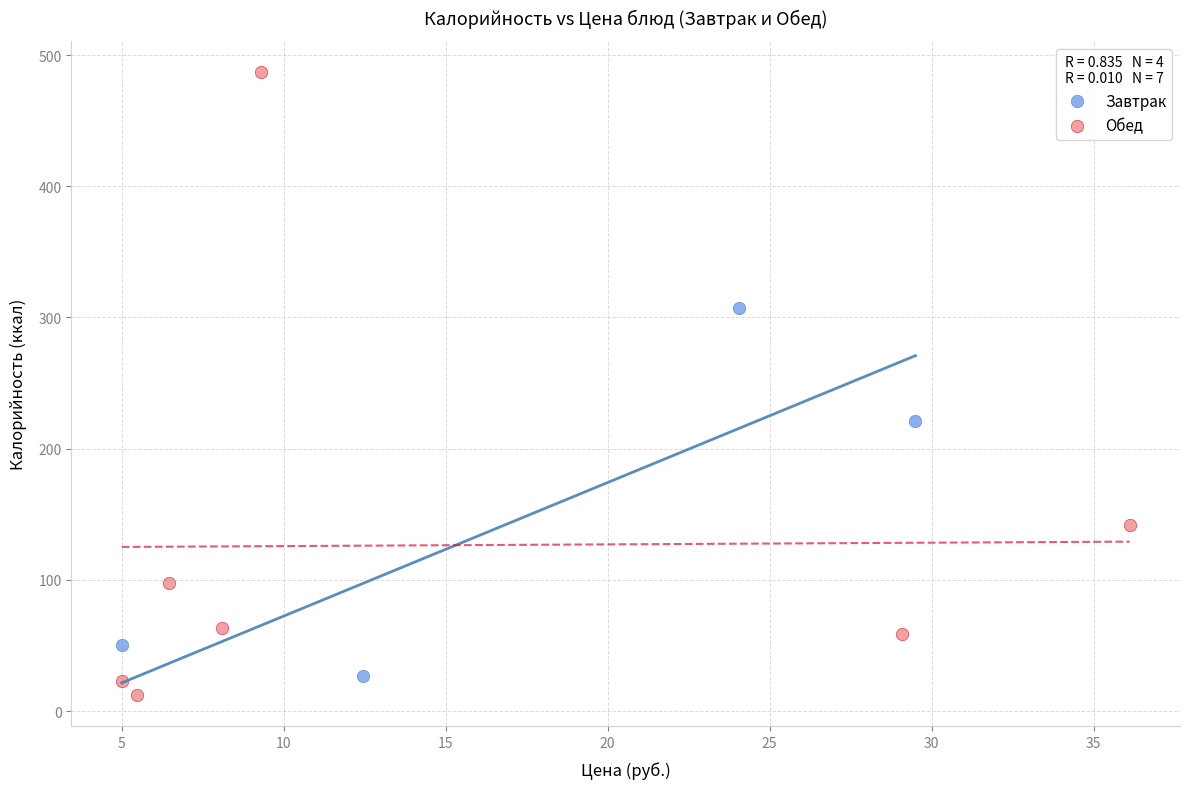

Which series has the widest spread of Y values?

Обед